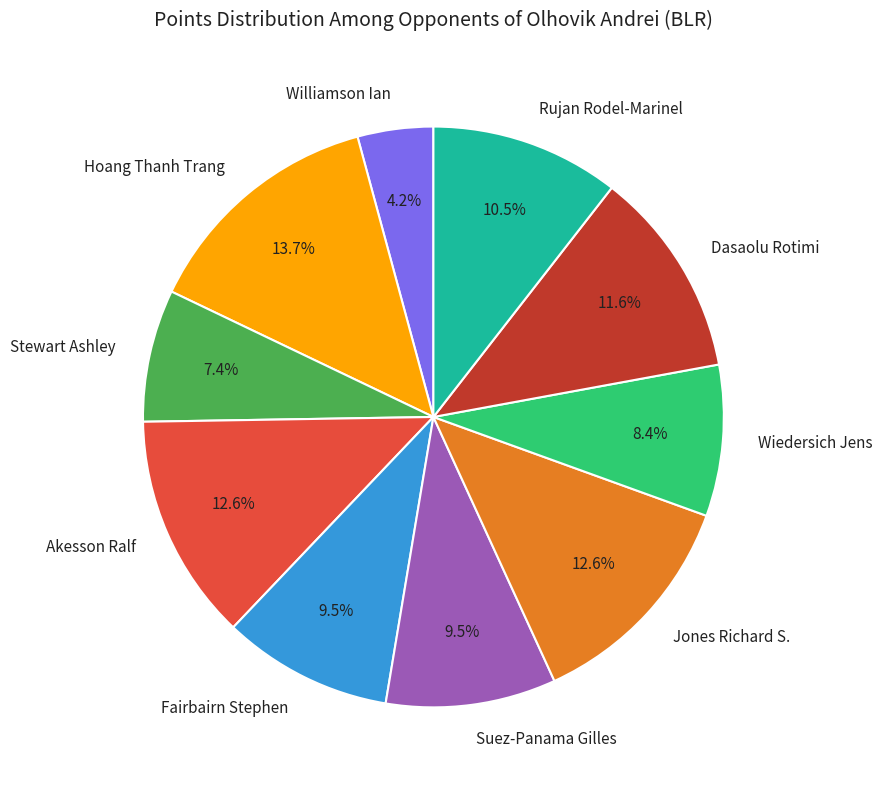

Is Wiedersich Jens the majority of the pie?

No